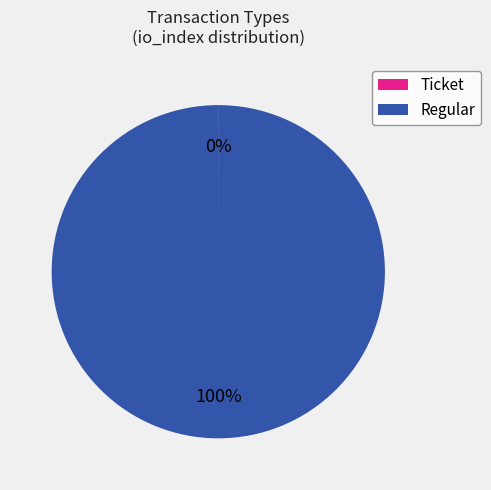

To the nearest percent, what is the difference between the largest and smallest slice percentages?

100%